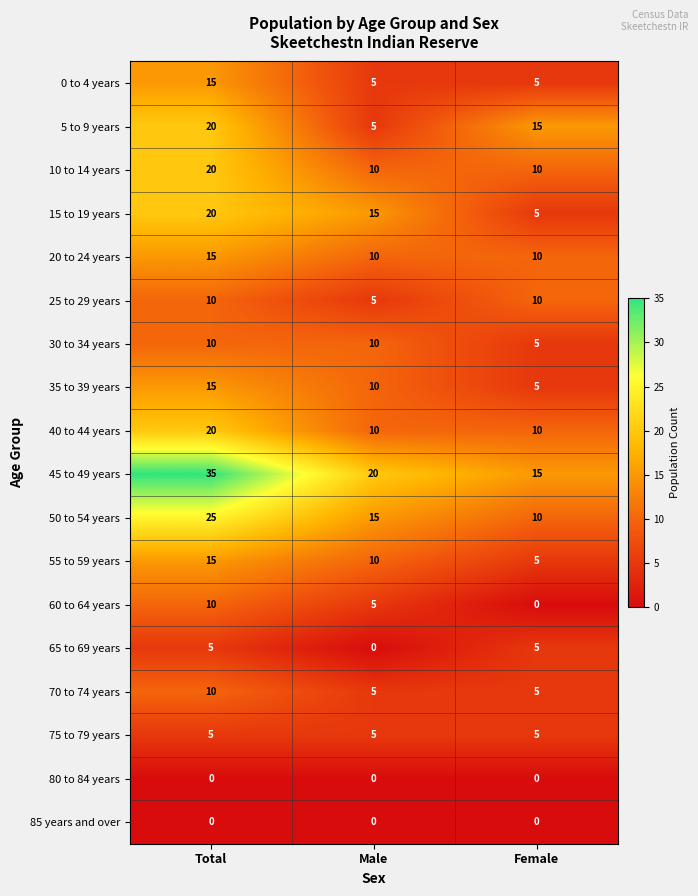

What is the approximate value of 0 to 4 years at Total?

15